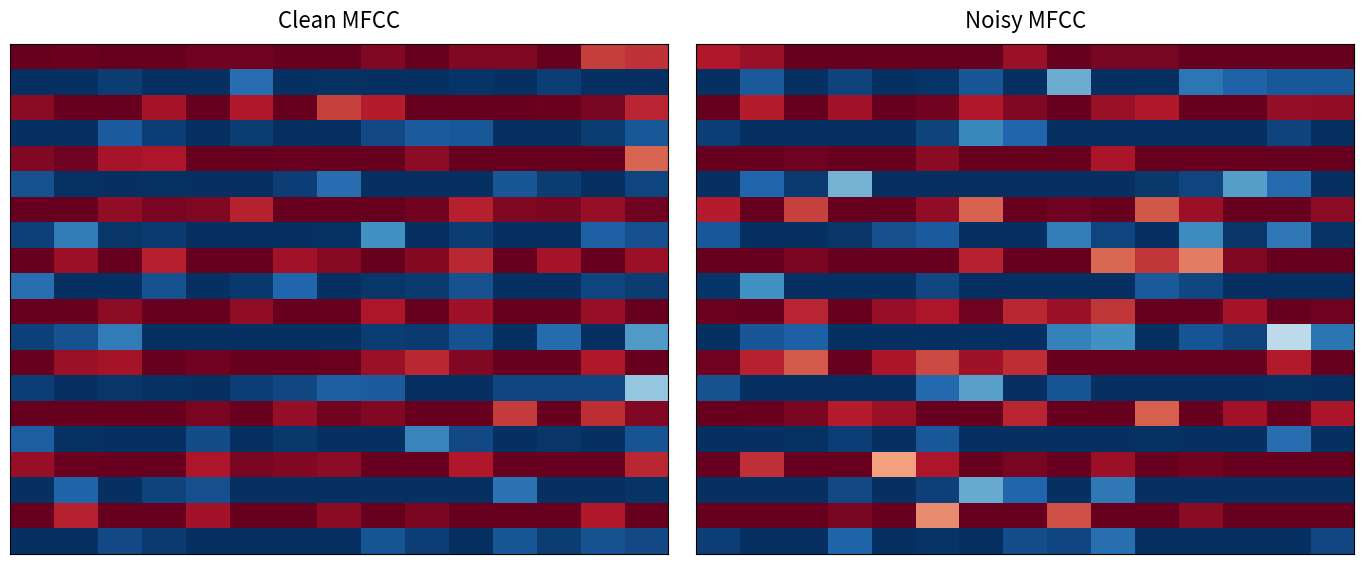

What is the total value across all series at 10?

9.4